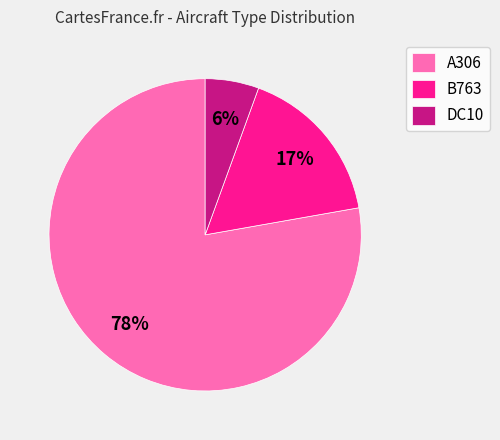

What is the largest slice in the pie chart?

A306